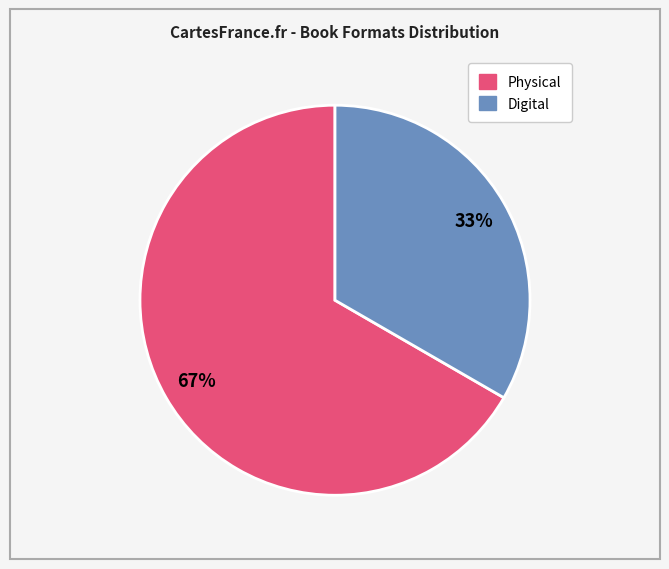

Is there a majority slice in this chart?

Yes